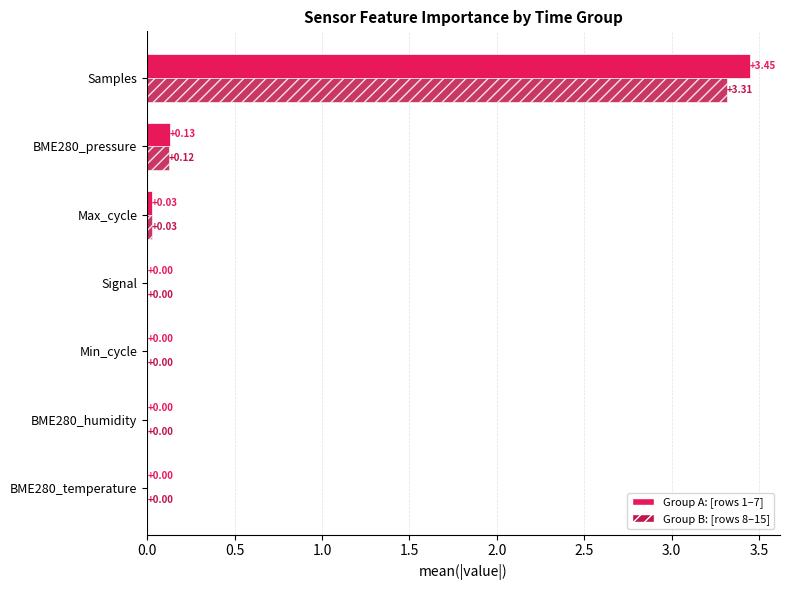

At which category is the sum across all series the highest?

Samples